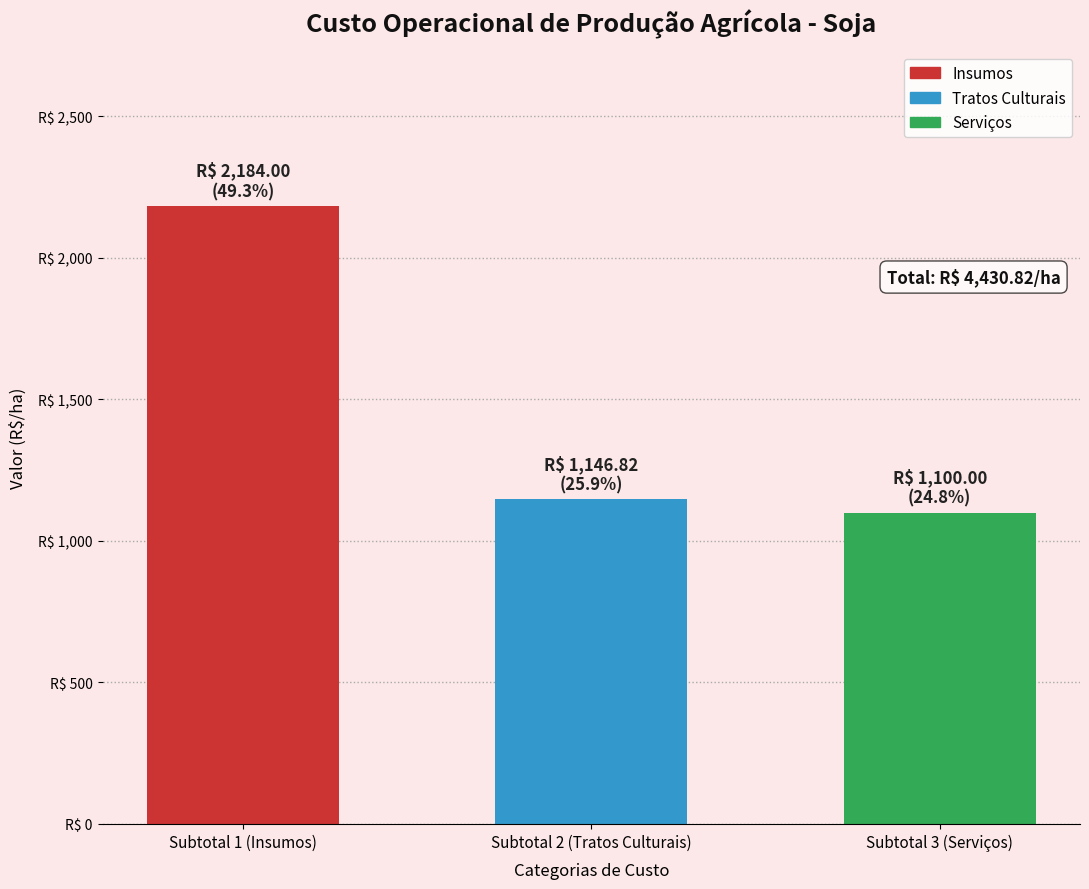

Is it true that the value at Subtotal 1 (Insumos) is 844.1?

False